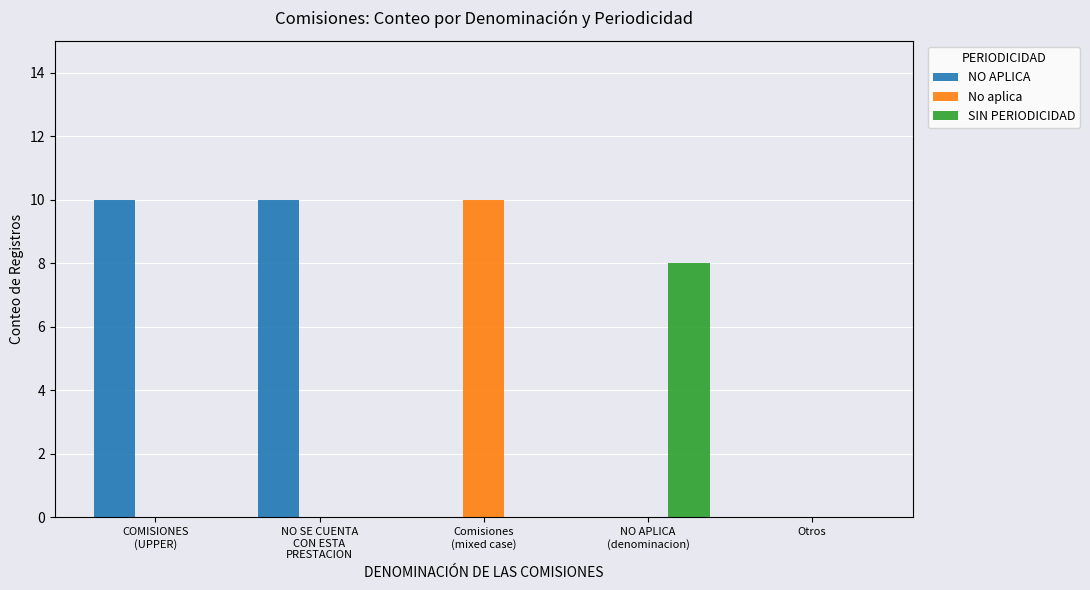

What is the maximum value for SIN PERIODICIDAD?

8